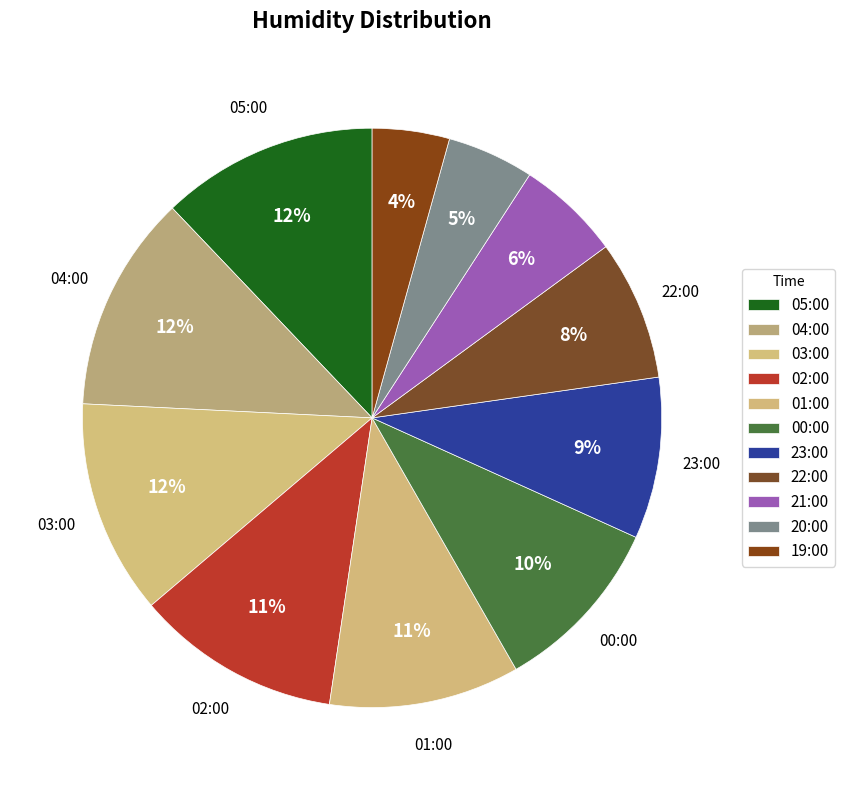

Count the number of slices in the pie.

11